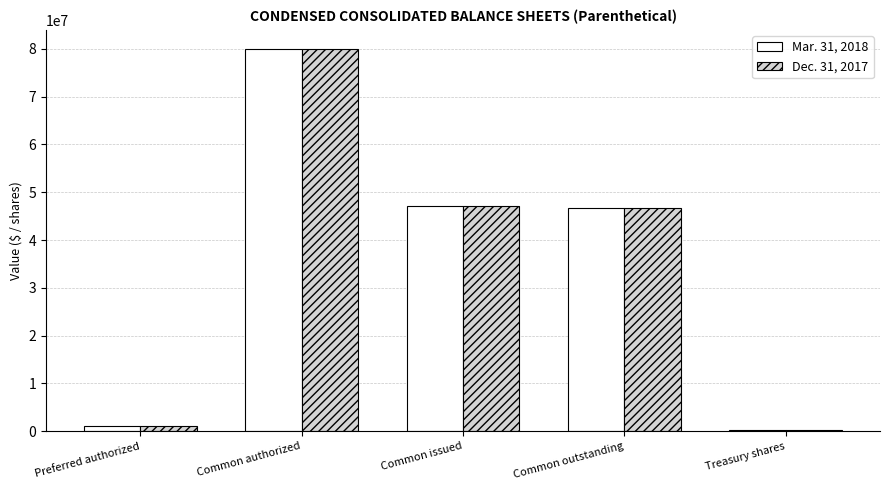

How many groups of bars are there?

5